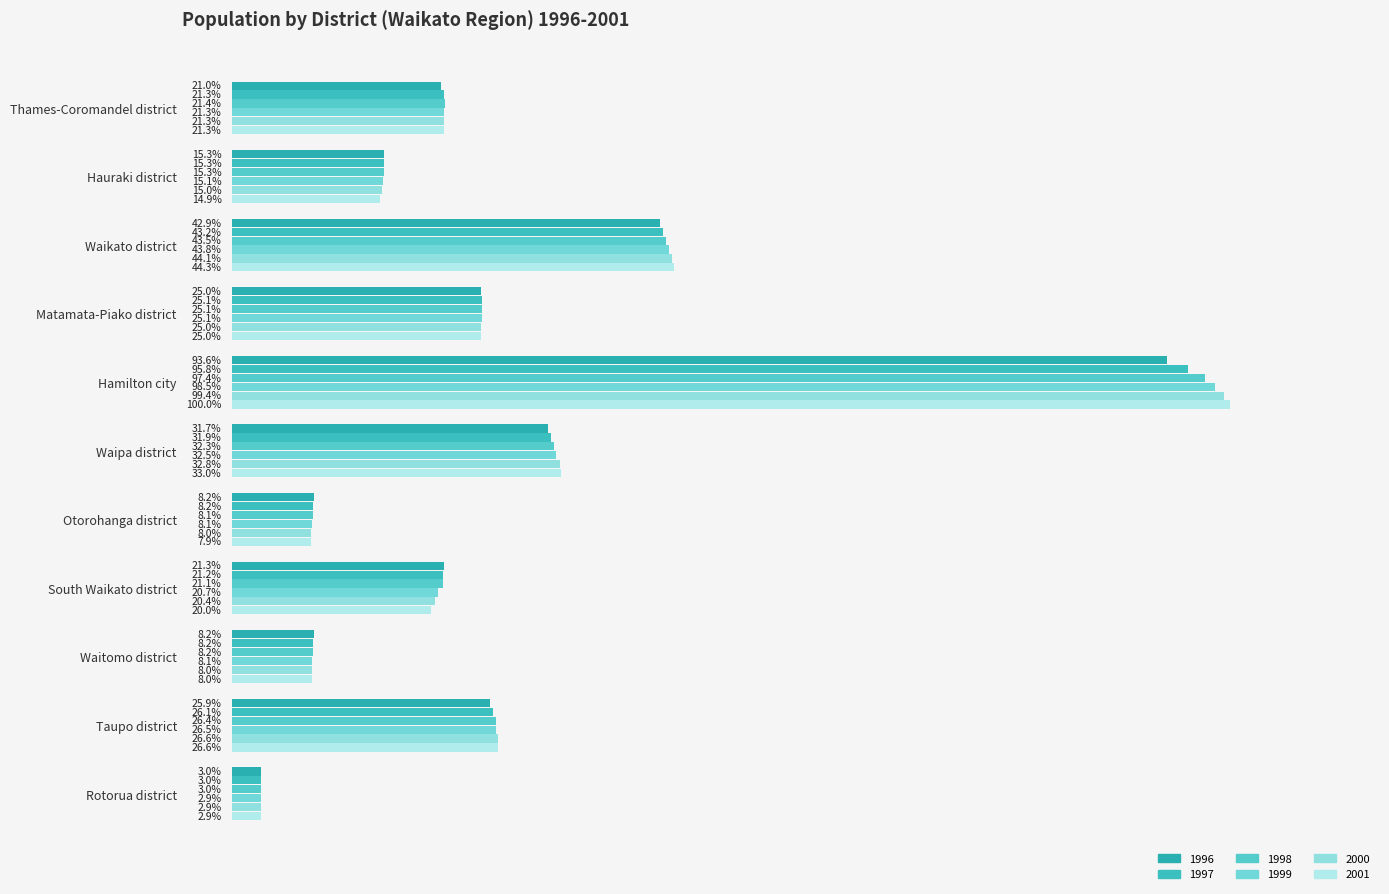

Which label corresponds to the smallest value in the chart?

Rotorua district